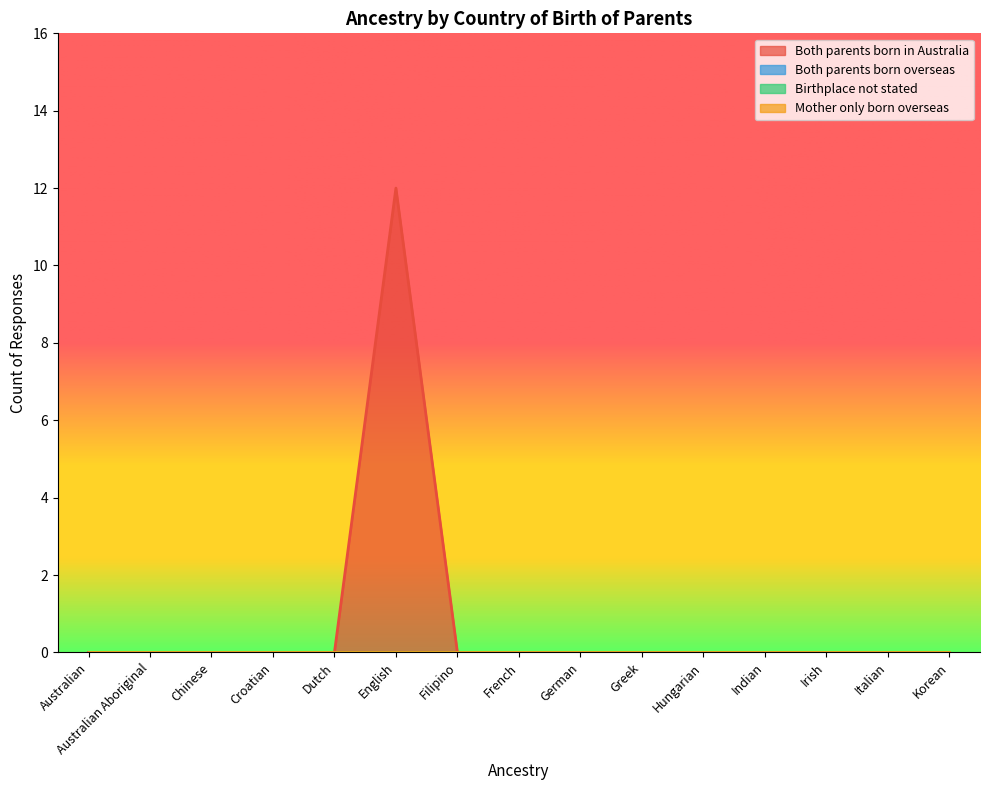

True or false: Both parents born overseas has a value of 0 at French.

True